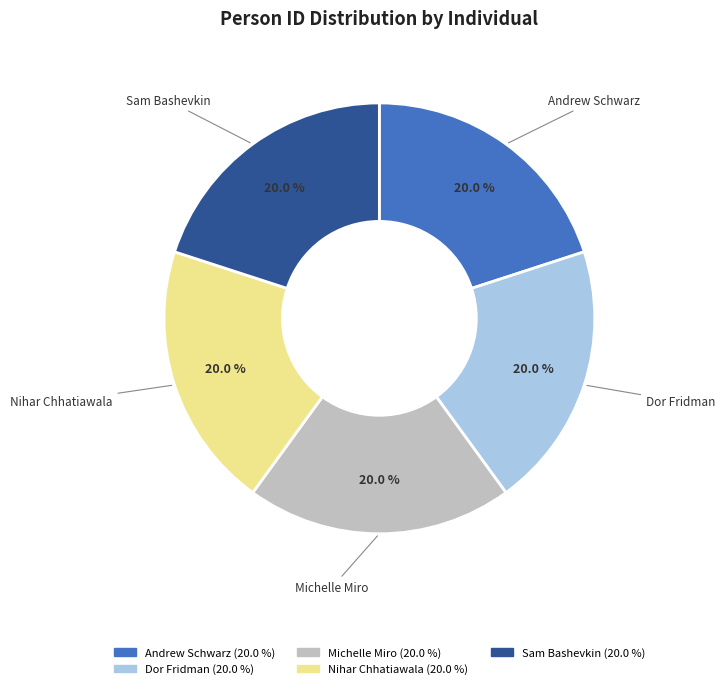

Does Nihar Chhatiawala account for over 50% of the chart?

No